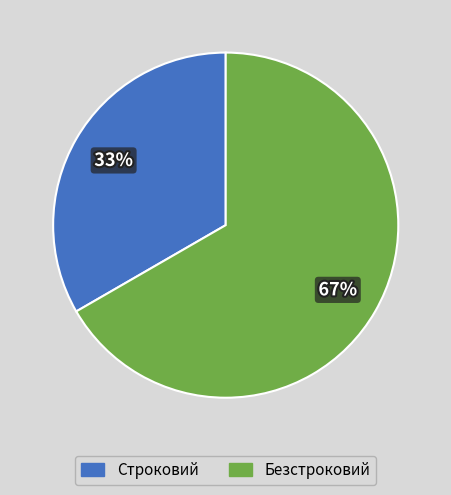

Combined, do Безстроковий and Строковий account for over 50%?

Yes